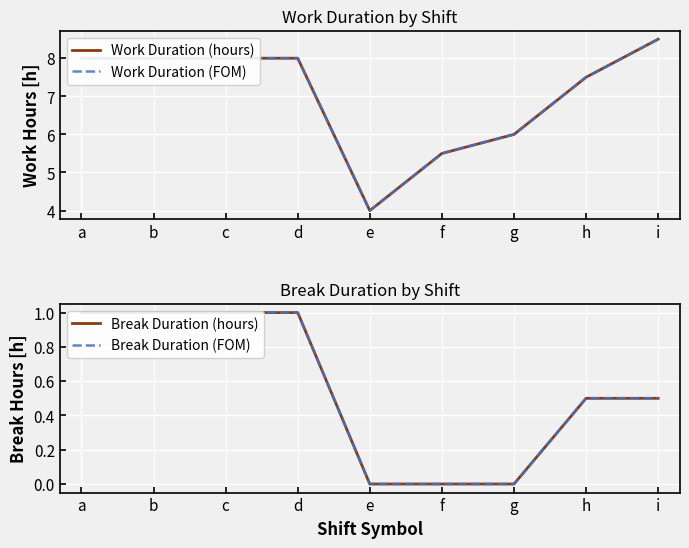

True or false: Break Duration (FOM) has a value of 0.0 at e.

True